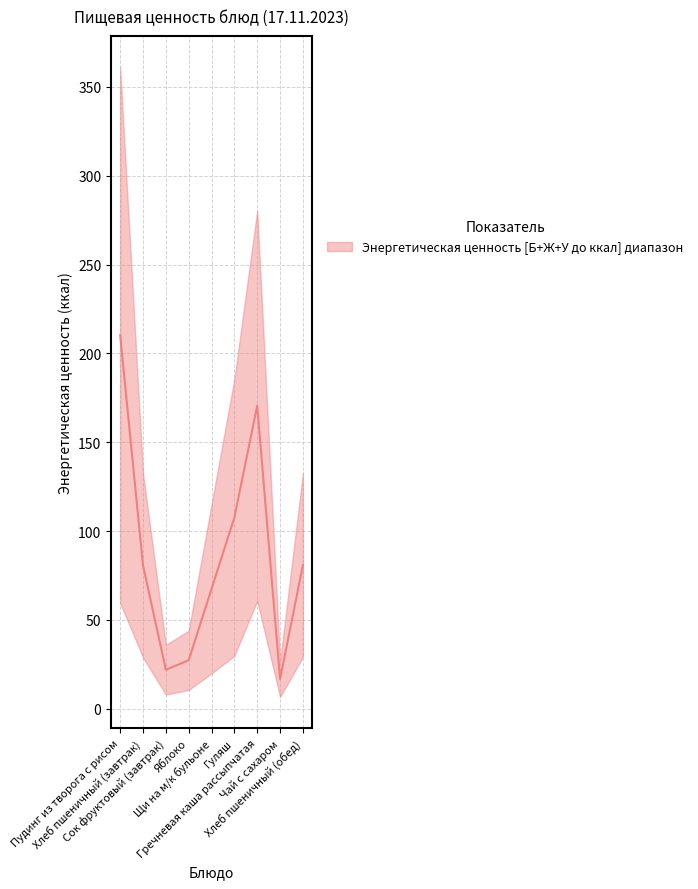

What is the sum of the Энергетическая ценность (ккал) values at Хлеб пшеничный (завтрак) and Сок фруктовый (завтрак)?

168.5